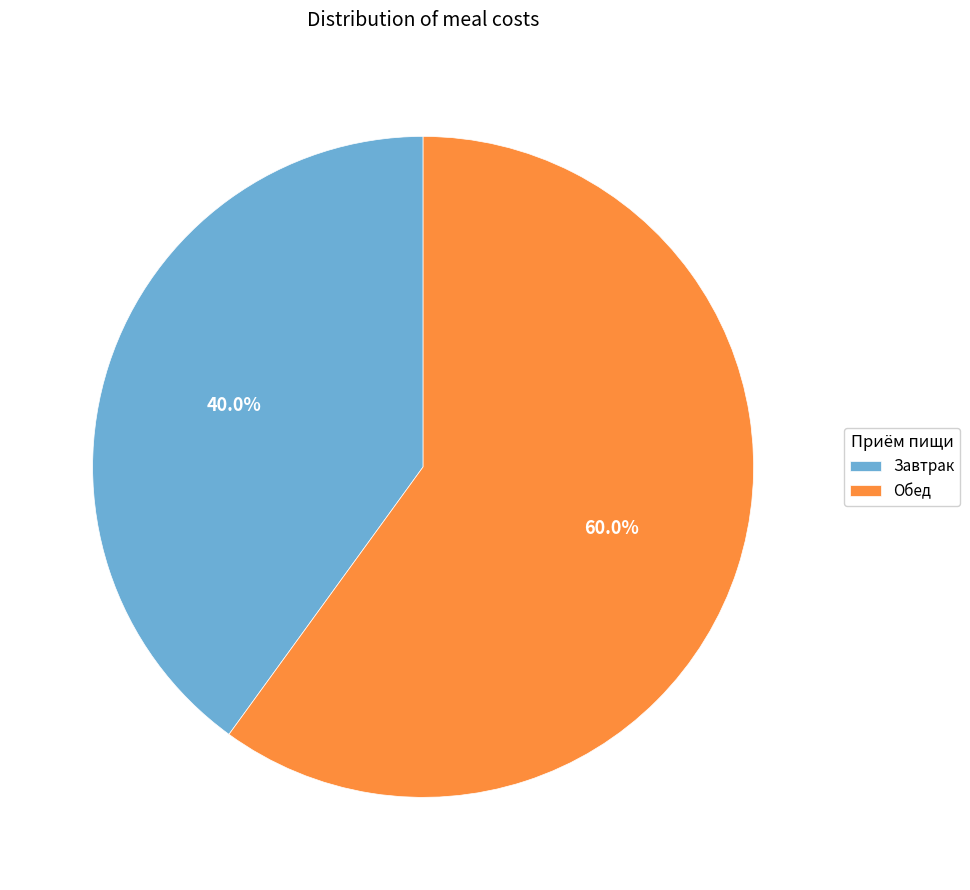

Which category has the smallest portion of the pie?

Завтрак